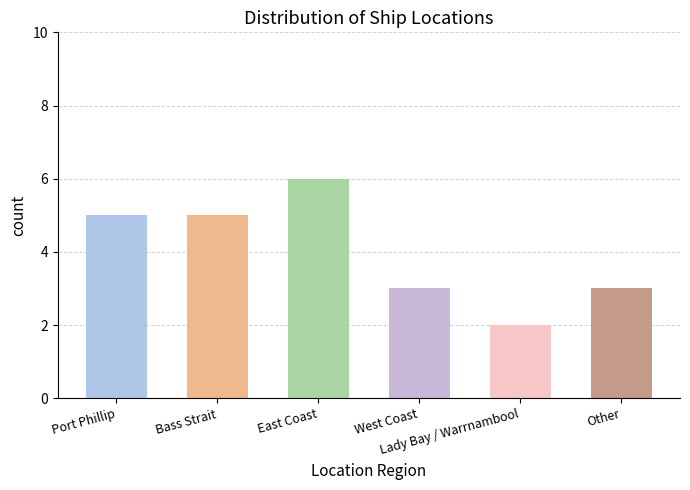

What is the sum of all values?

24